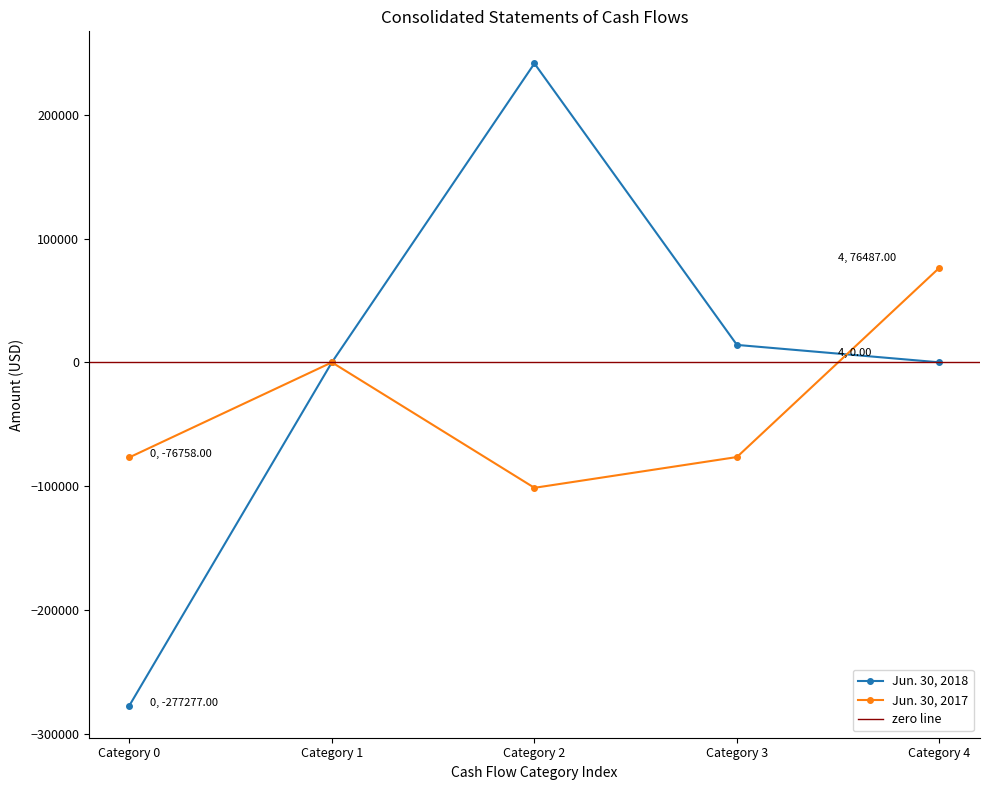

How many lines are shown in the chart?

2